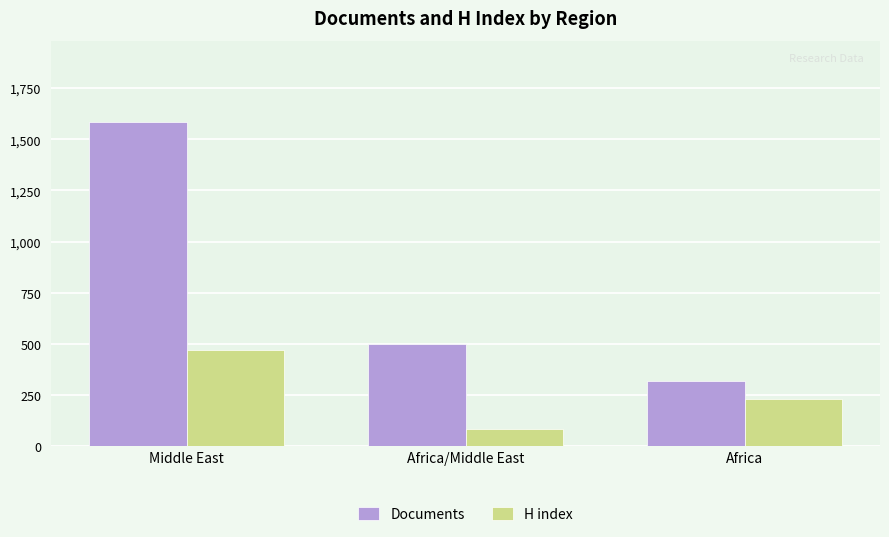

Rank the categories by Documents value from lowest to highest.

Africa, Africa/Middle East, Middle East